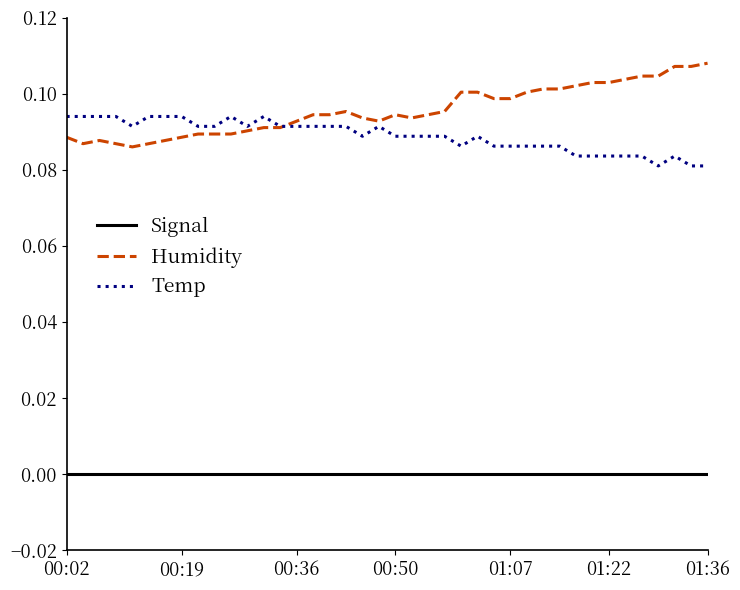

At how many categories does at least one series exceed 0?

40